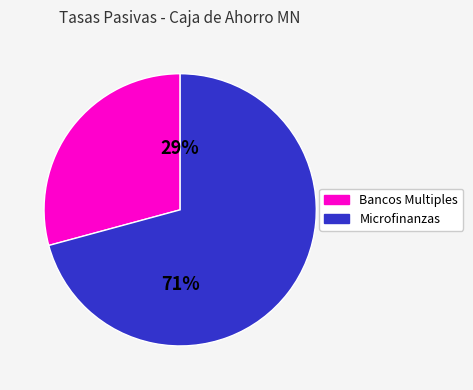

To the nearest percent, what is the average slice percentage?

50%